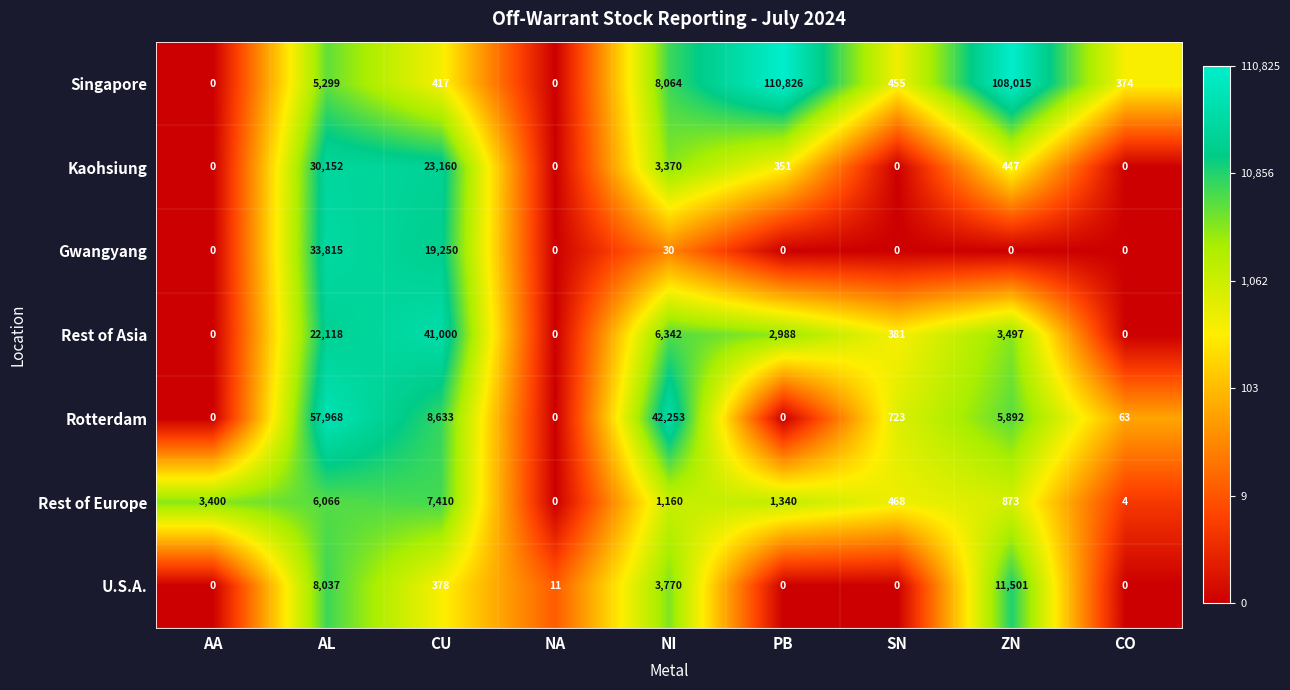

Rank the series by their maximum value, from highest to lowest.

Singapore, Rotterdam, Rest of Asia, Gwangyang, Kaohsiung, U.S.A., Rest of Europe